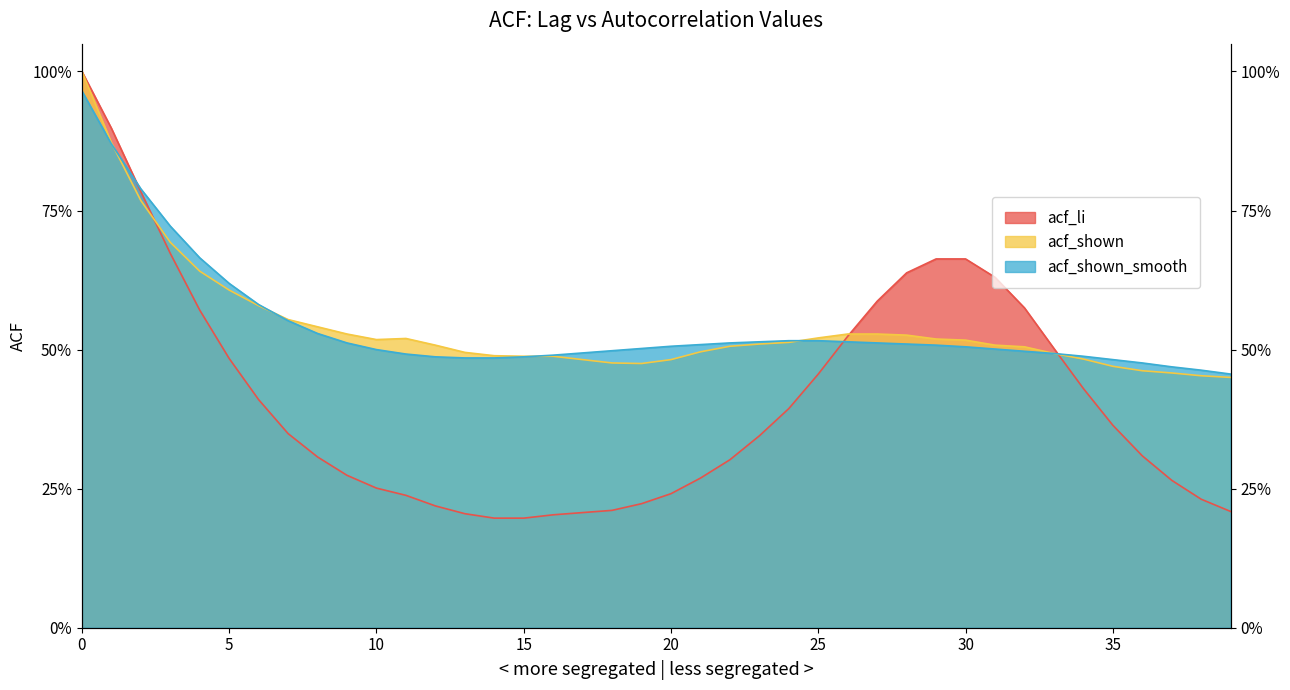

Count the number of categories in the chart.

40